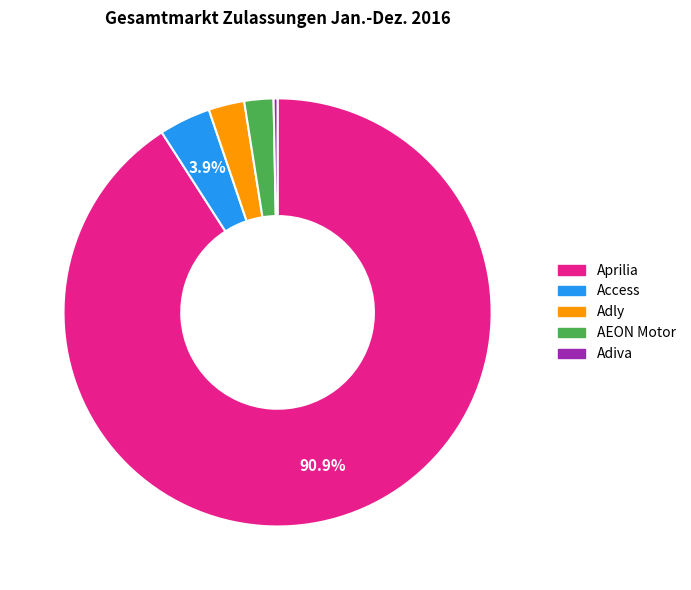

To the nearest percent, what portion does Access represent?

4%